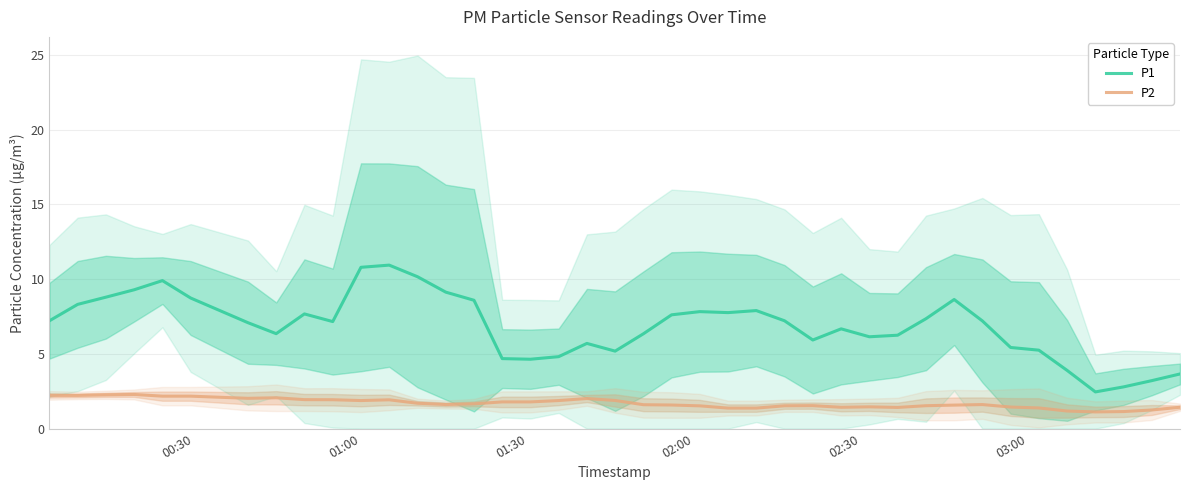

Does the chart display data point markers on the line(s)?

No